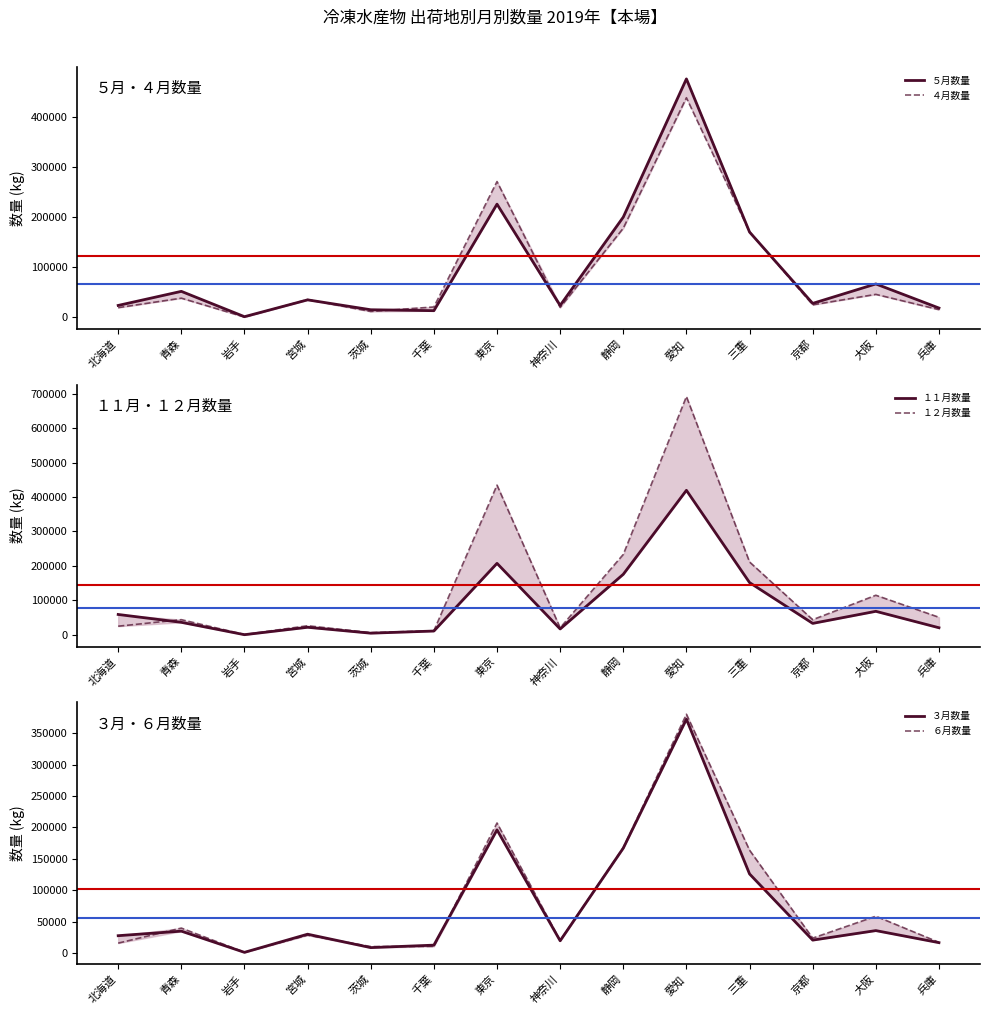

Rank the series at 三重 from lowest to highest value.

３月数量, １１月数量, ６月数量, ５月数量, ４月数量, １２月数量